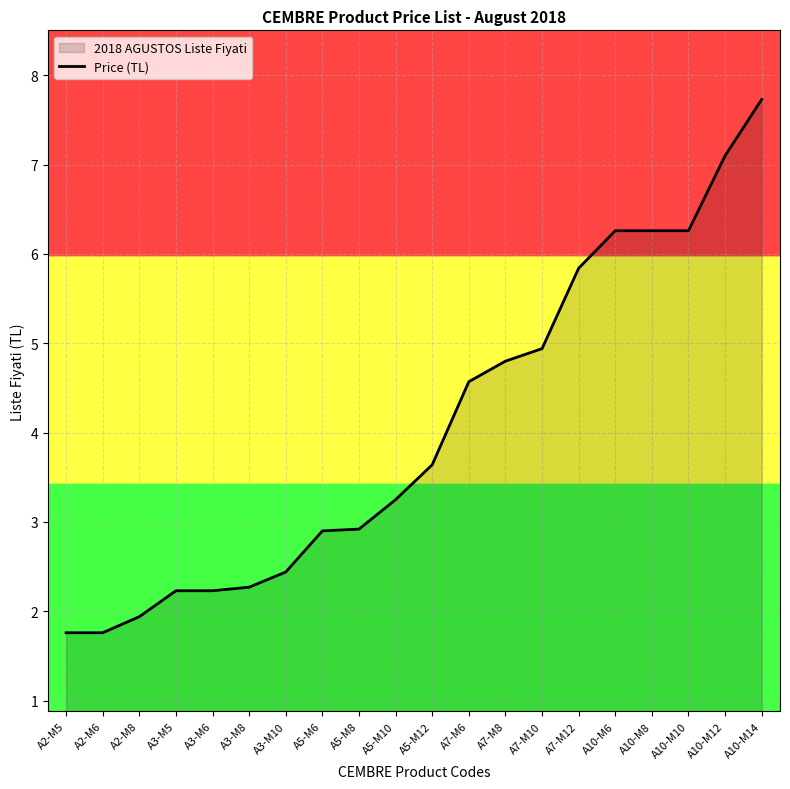

At which category does the chart reach its minimum across all series?

A2-M5